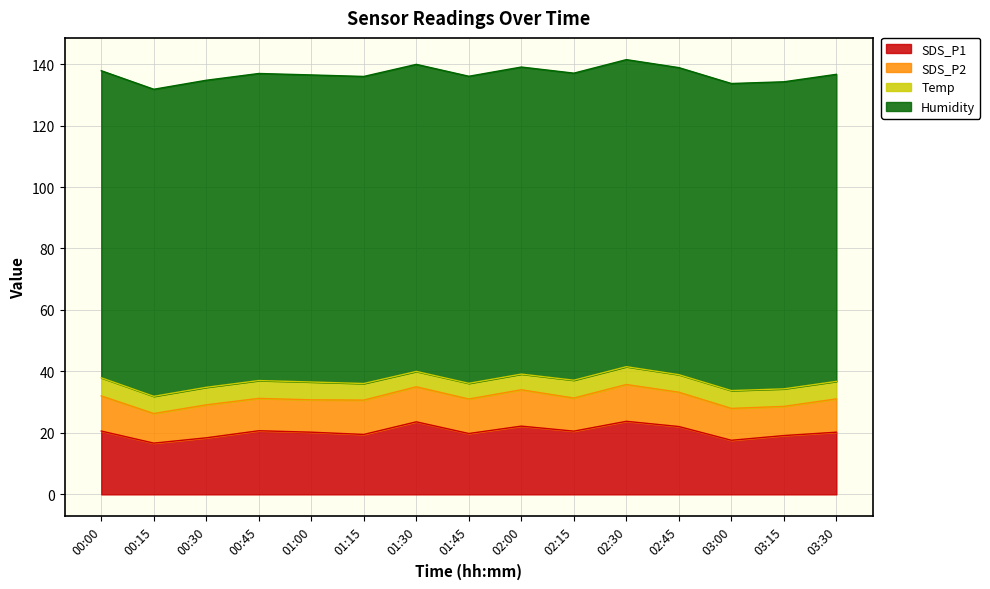

Which series has the largest total across all categories?

Humidity